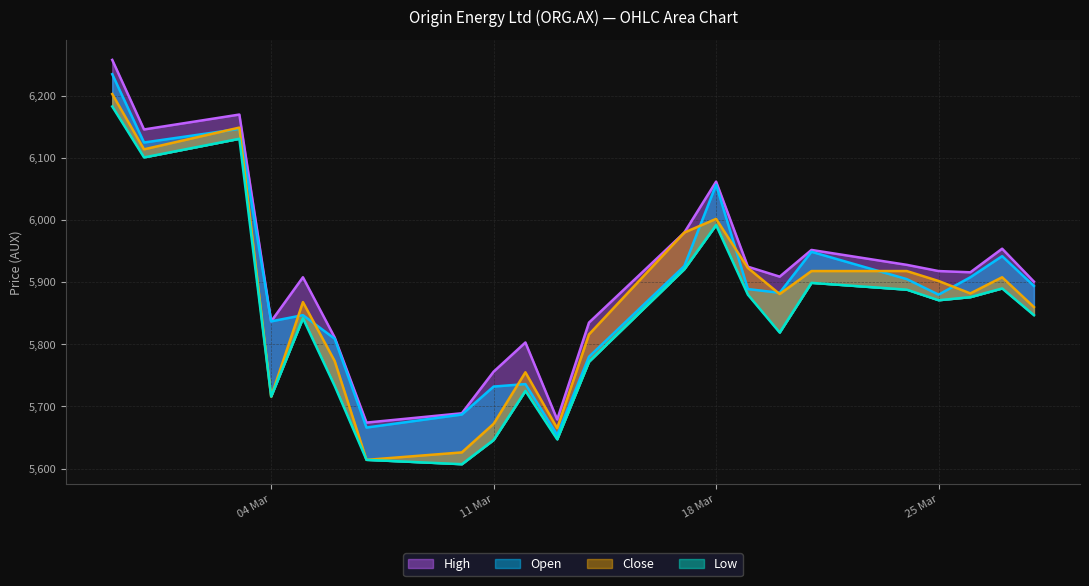

True or false: Open and High intersect in this chart.

False